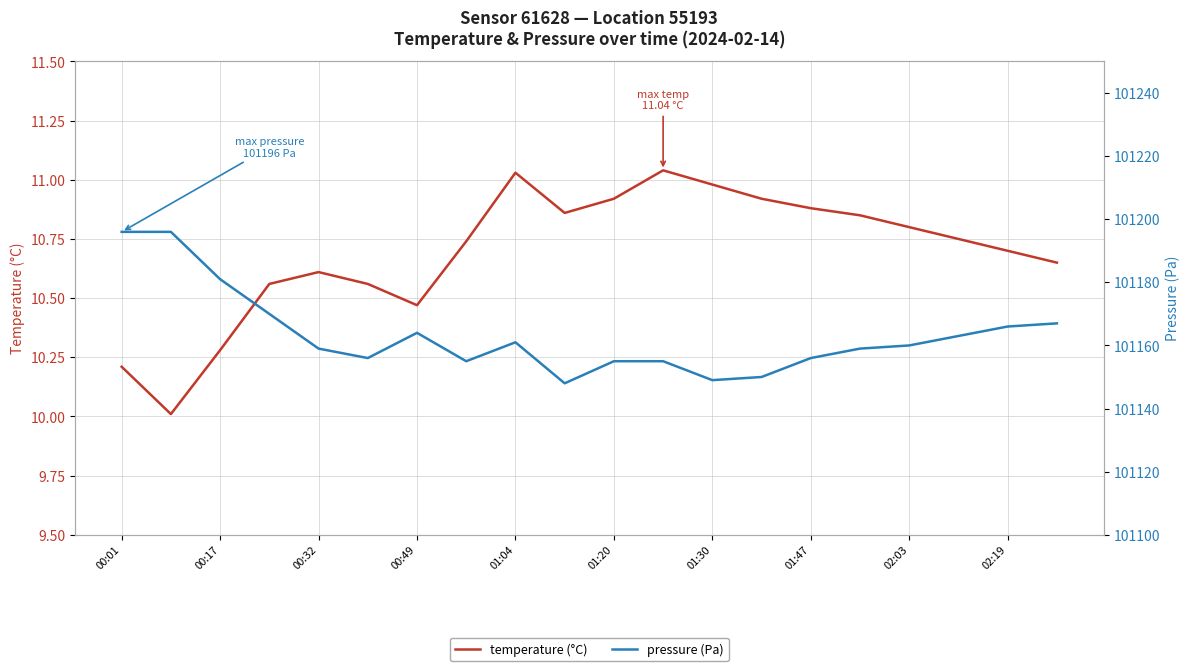

Rank the series by their maximum value, from lowest to highest.

temperature, pressure